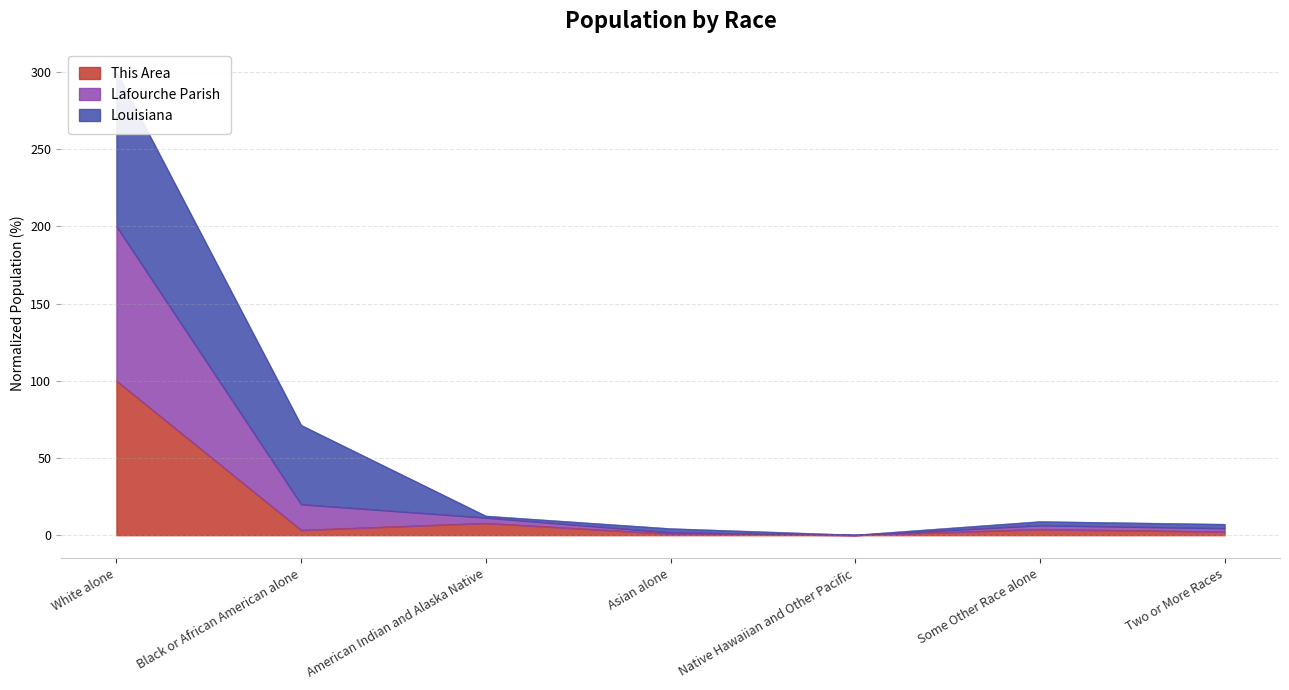

Rank the categories by This Area value from lowest to highest.

Native Hawaiian and Other Pacific, Asian alone, Two or More Races, Black or African American alone, Some Other Race alone, American Indian and Alaska Native, White alone